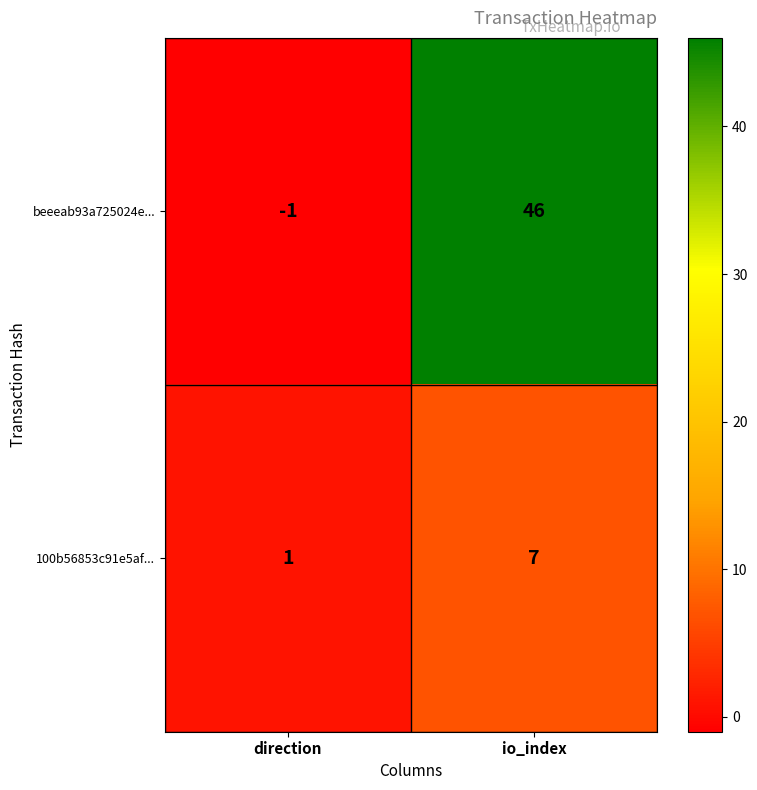

What is the spread (max minus min) of values at io_index?

39